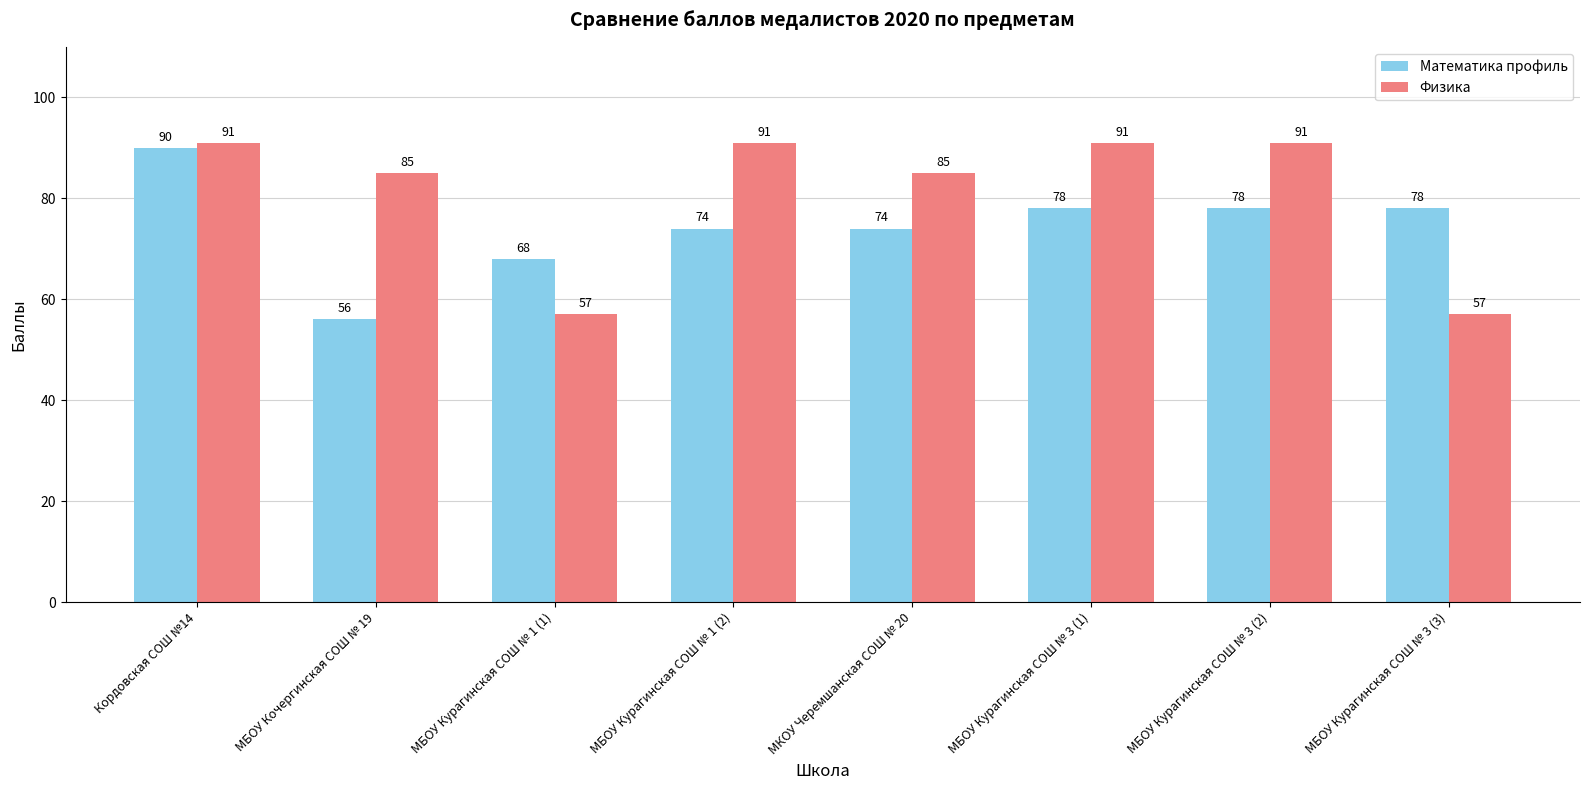

Reading left to right, what are all the values shown in this chart?

Математика профиль: Кордовская СОШ №14=90	МБОУ Кочергинская СОШ № 19=56	МБОУ Курагинская СОШ № 1 (1)=68	МБОУ Курагинская СОШ № 1 (2)=74	МКОУ Черемшанская СОШ № 20=74	МБОУ Курагинская СОШ № 3 (1)=78	МБОУ Курагинская СОШ № 3 (2)=78	МБОУ Курагинская СОШ № 3 (3)=78
Физика: Кордовская СОШ №14=91	МБОУ Кочергинская СОШ № 19=85	МБОУ Курагинская СОШ № 1 (1)=57	МБОУ Курагинская СОШ № 1 (2)=91	МКОУ Черемшанская СОШ № 20=85	МБОУ Курагинская СОШ № 3 (1)=91	МБОУ Курагинская СОШ № 3 (2)=91	МБОУ Курагинская СОШ № 3 (3)=57